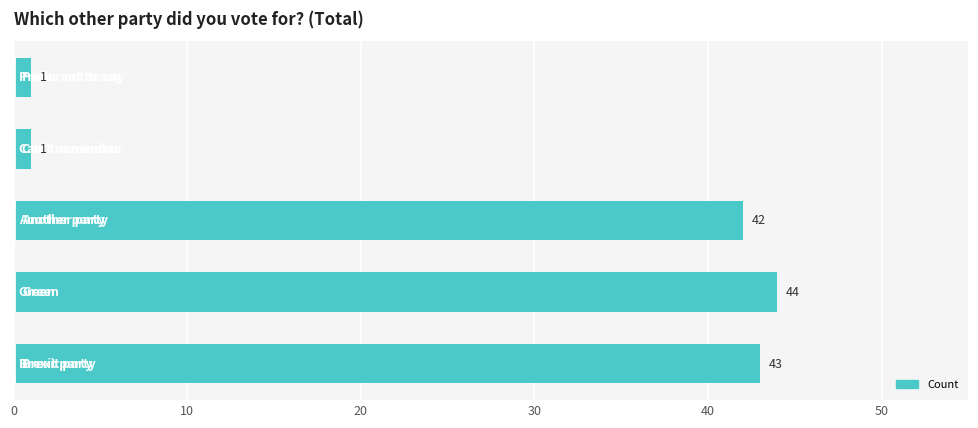

What value does the data have at 0?

43